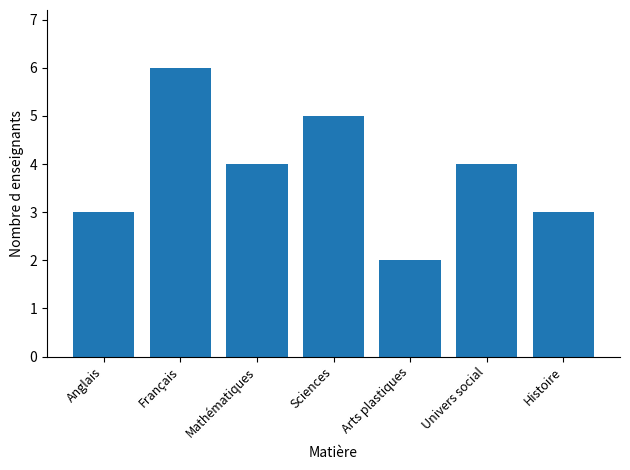

What is the ratio of the value at Sciences to the value at Anglais?

1.7